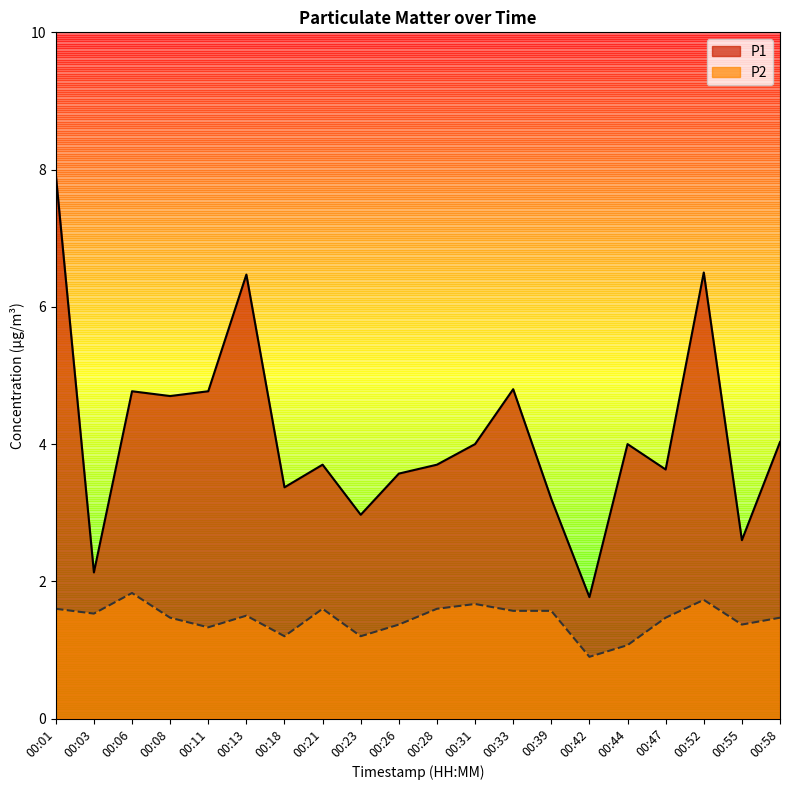

What is the difference between the maximum and minimum values in the P1 series?

6.2